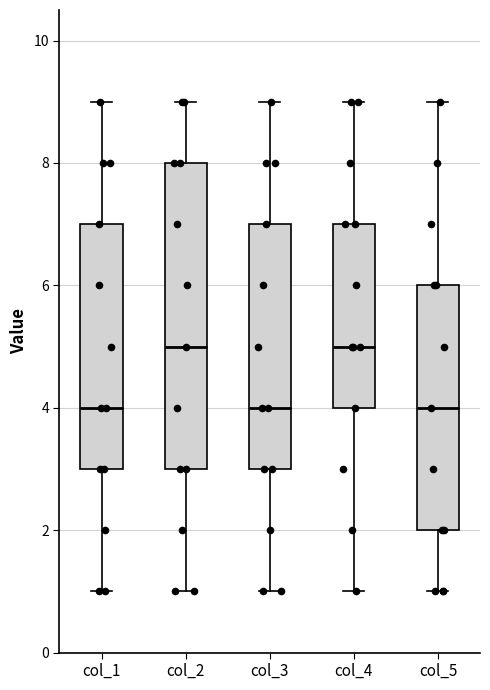

Where does the upper whisker of the box for col_4 end on the y-axis? The values are not printed on the chart, so give them approximately, as read against the axis.

9